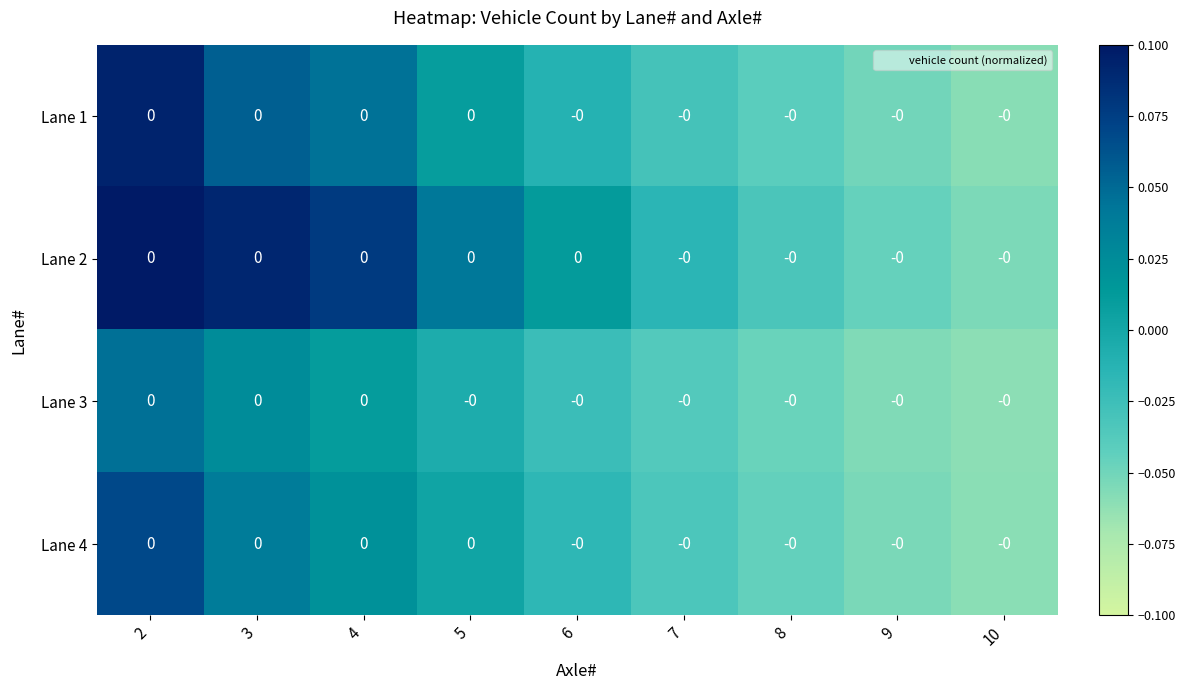

Reading right to left, extract all data points from this chart.

Lane 1: 10=-0.0	9=-0.0	8=-0.0	7=-0.0	6=-0.0	5=0.0	4=0.0	3=0.0	2=0.0
Lane 2: 10=-0.0	9=-0.0	8=-0.0	7=-0.0	6=0.0	5=0.0	4=0.0	3=0.0	2=0.0
Lane 3: 10=-0.0	9=-0.0	8=-0.0	7=-0.0	6=-0.0	5=-0.0	4=0.0	3=0.0	2=0.0
Lane 4: 10=-0.0	9=-0.0	8=-0.0	7=-0.0	6=-0.0	5=0.0	4=0.0	3=0.0	2=0.0